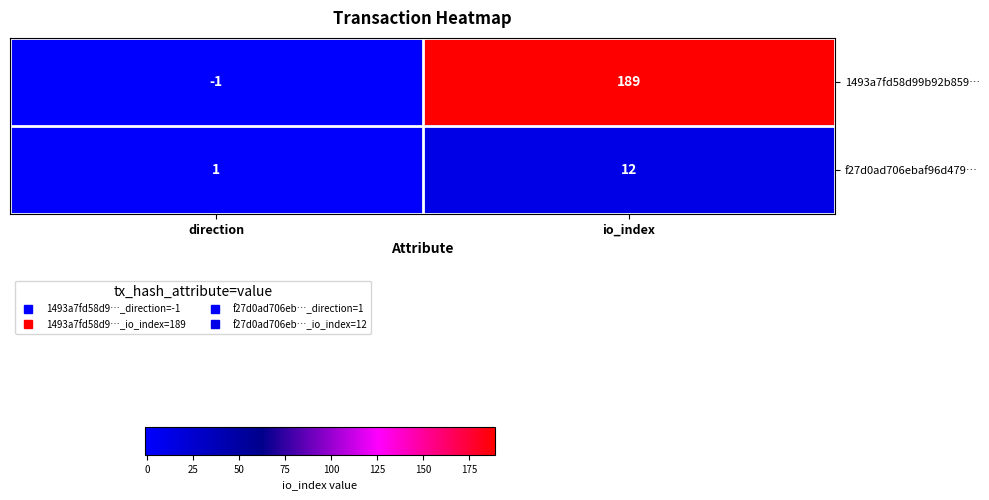

The 1493a7fd58d99b92b859… series shows 189 at io_index. True or false?

True